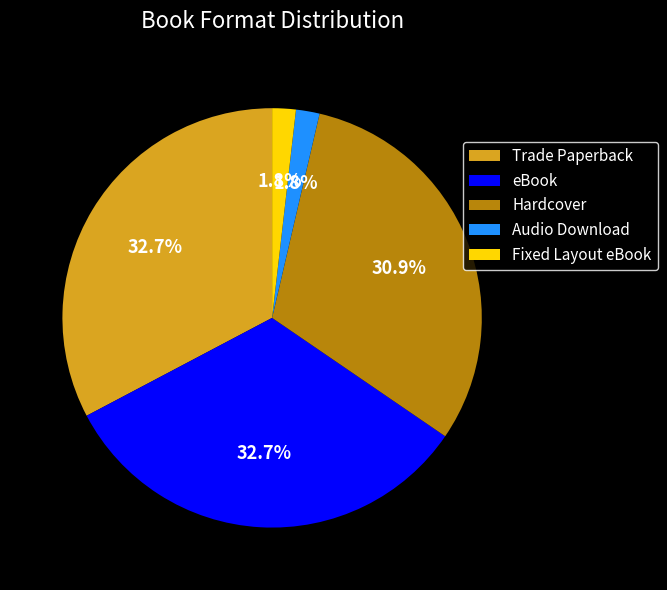

Between Hardcover and eBook, which is larger?

eBook